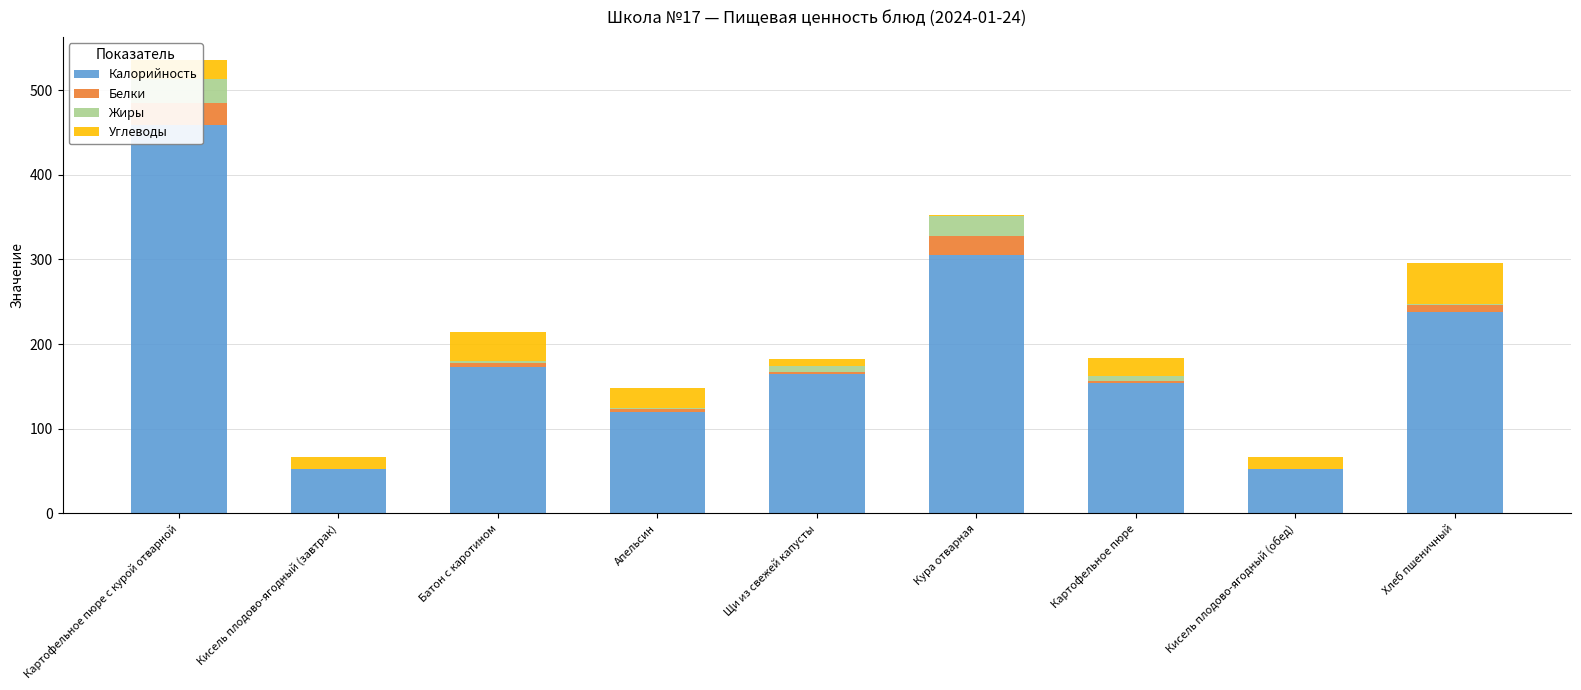

What is the difference between the maximum and minimum values in the Углеводы series?

48